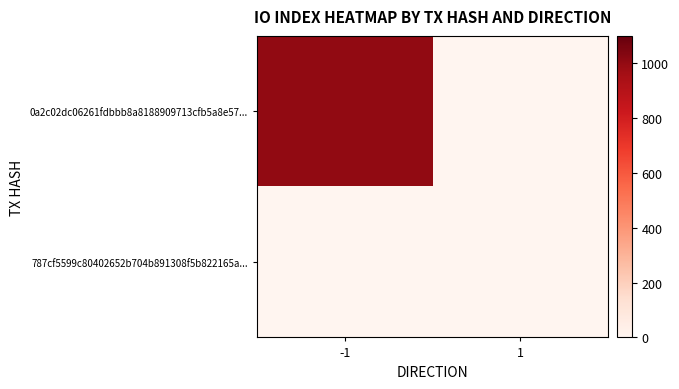

Which series has the largest total across all categories?

0a2c02dc06261fdbbb8a8188909713cfb5a8e57...